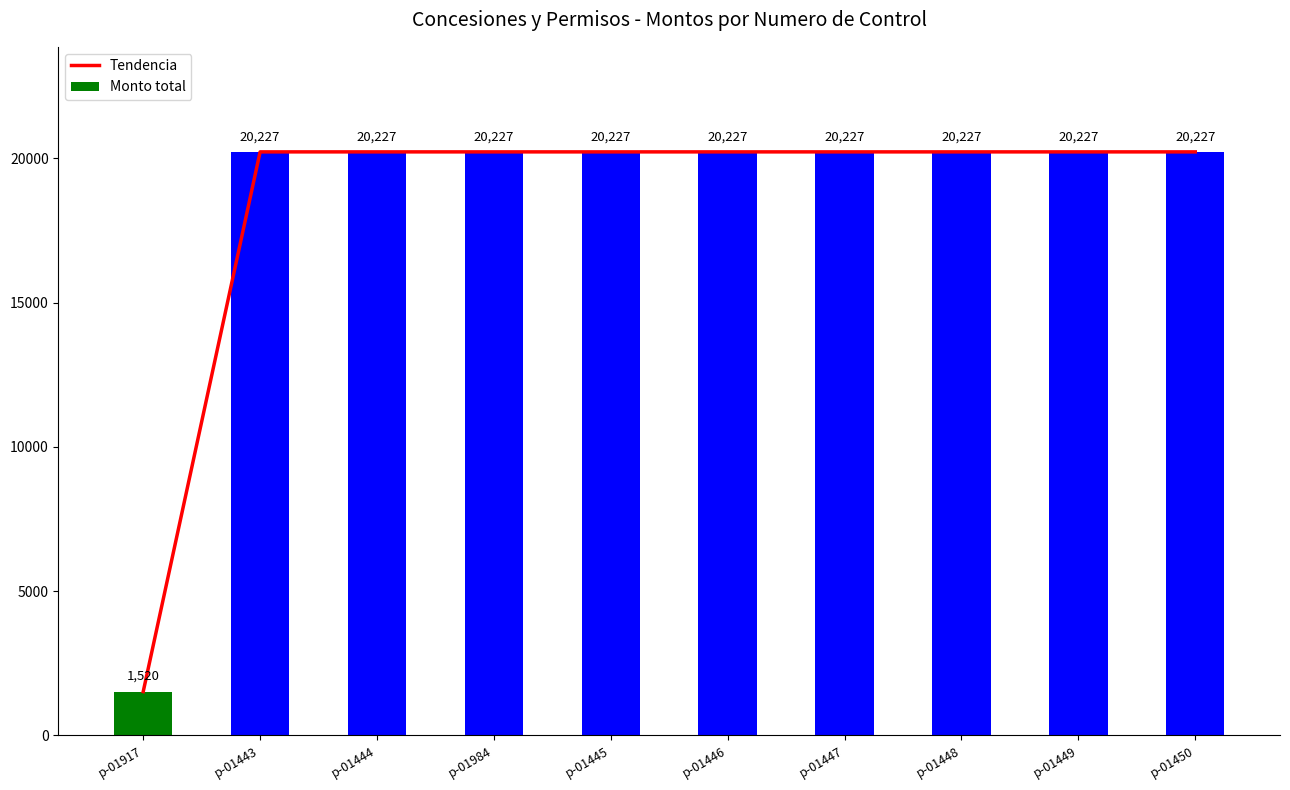

Reading left to right, extract all data points from this chart.

Tendencia: 1520	20227	20227	20227	20227	20227	20227	20227	20227	20227
Monto total: 1520	20227	20227	20227	20227	20227	20227	20227	20227	20227